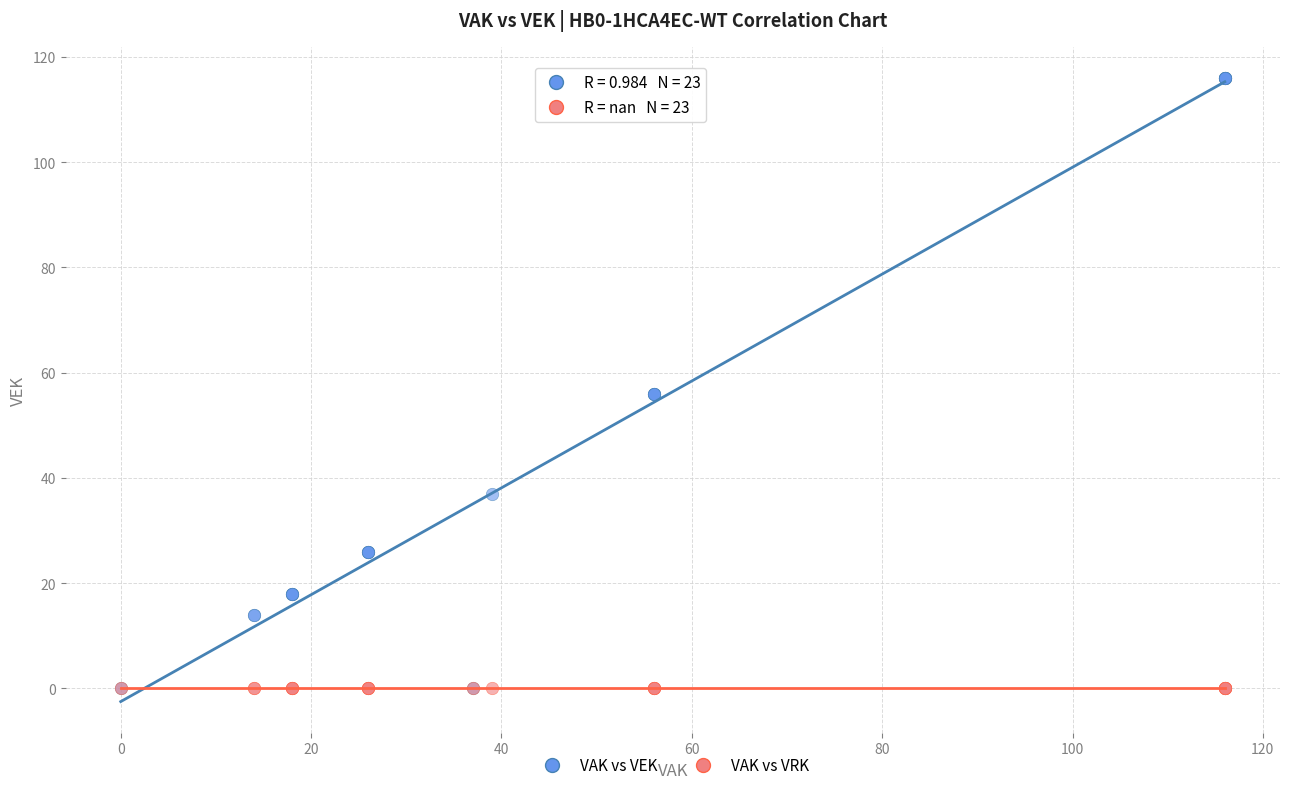

Which series reaches the maximum Y coordinate?

VAK vs VEK